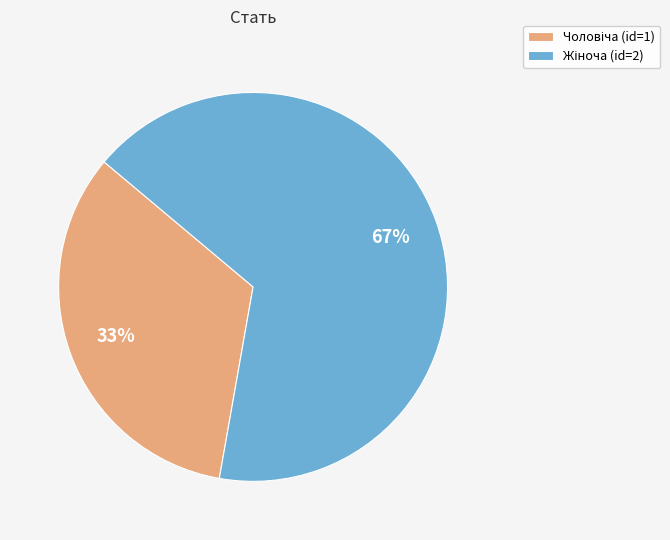

Is there a majority slice in this chart?

Yes